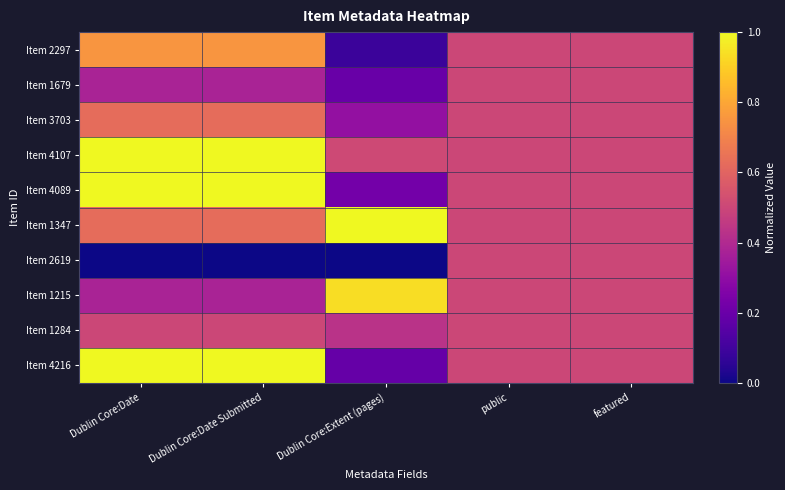

What is the spread (max minus min) of values at Dublin Core:Date?

1.0